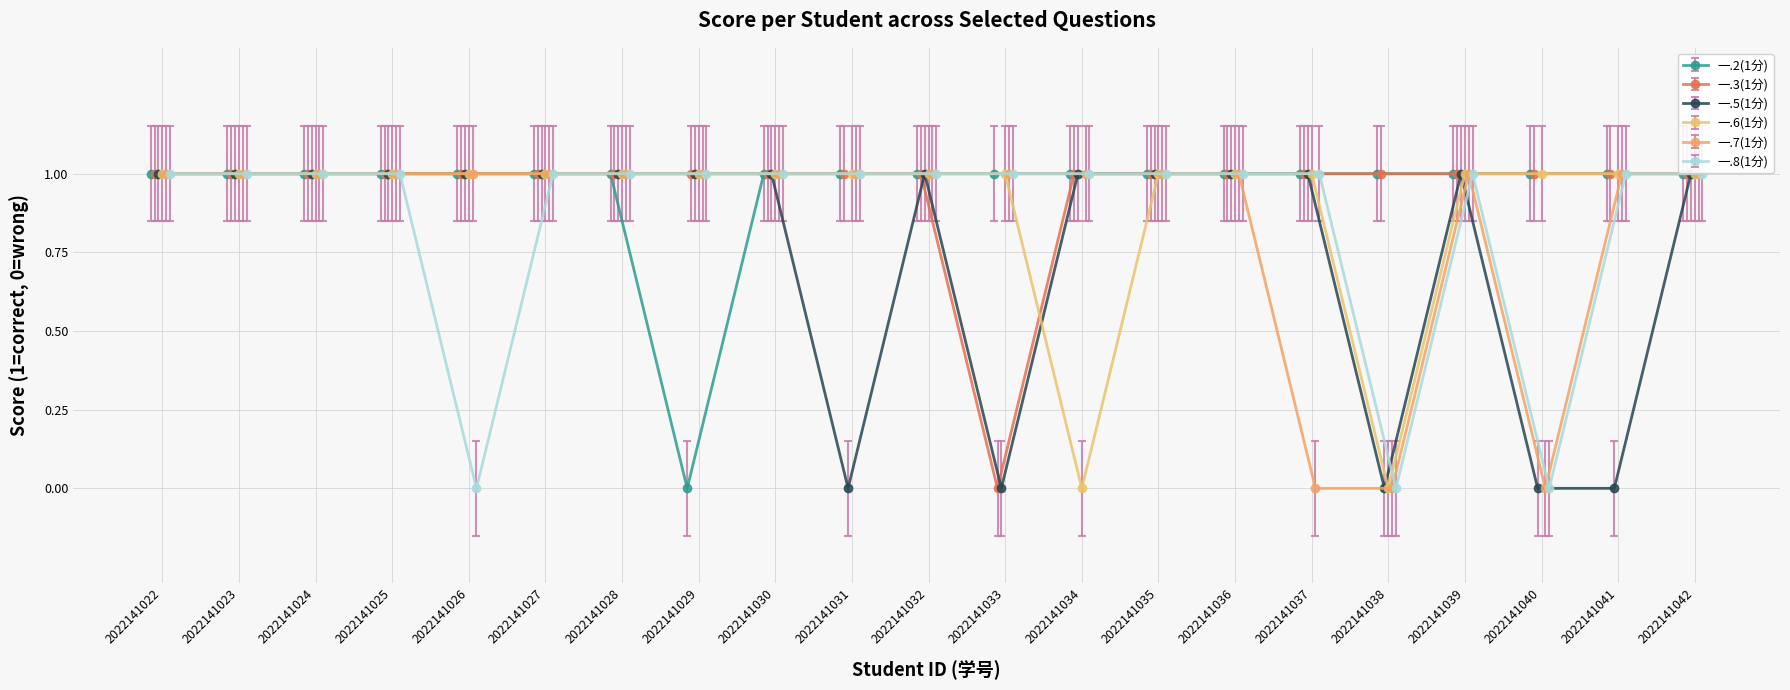

How many lines are shown in the chart?

6